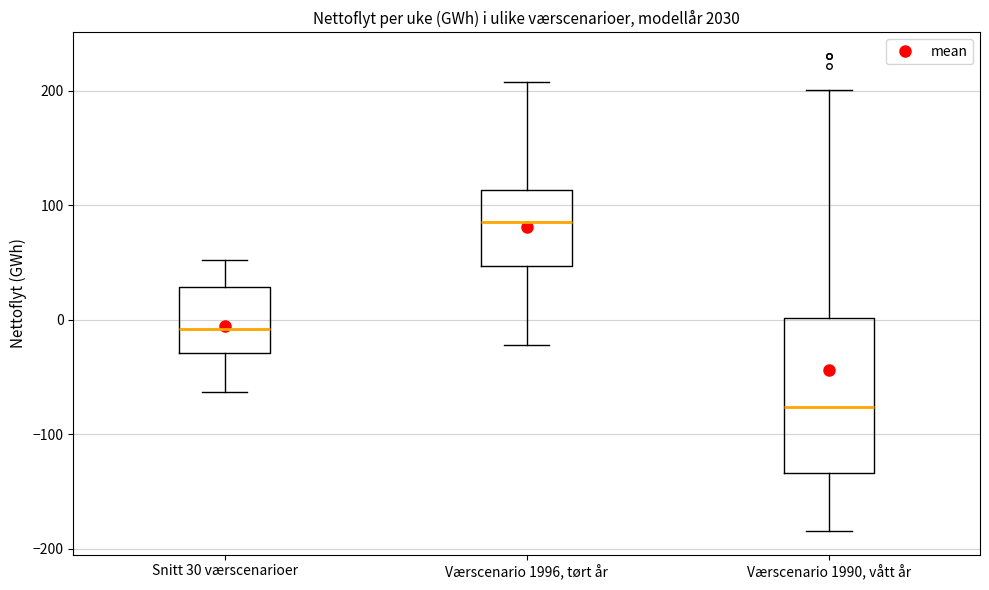

Reading left to right, read every box against the y-axis: the position of its median line, the range the box covers, and the ends of its whiskers. The values are not printed on the chart, so give them approximately, as read against the axis.

Snitt 30 værscenarioer: median -10, box -30 to 30, whiskers -60 to 50
Værscenario 1996, tørt år: median 90, box 50 to 110, whiskers -20 to 210
Værscenario 1990, vått år: median -80, box -130 to 0, whiskers -180 to 200